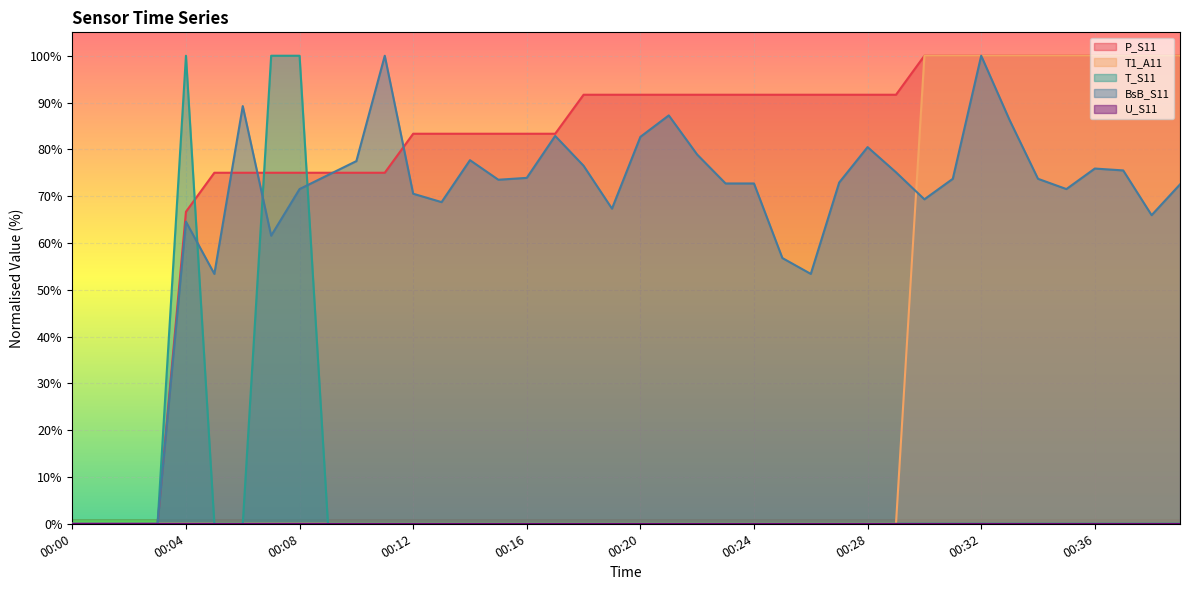

True or false: T_S11 and BsB_S11 cross at least once.

True